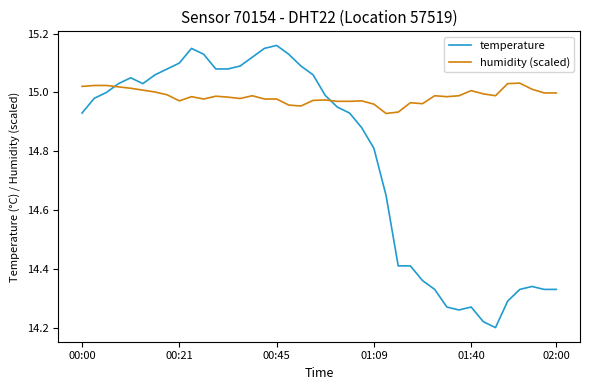

List the series in order of their peak value, lowest first.

humidity (scaled), temperature